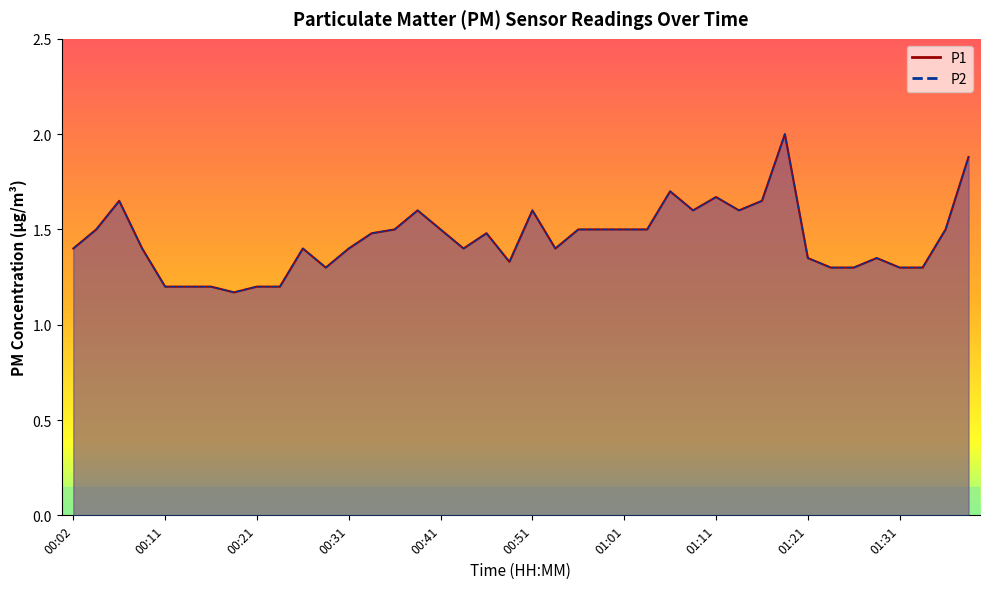

What is the sum of the P1 values at 00:44 and 01:21?

2.8